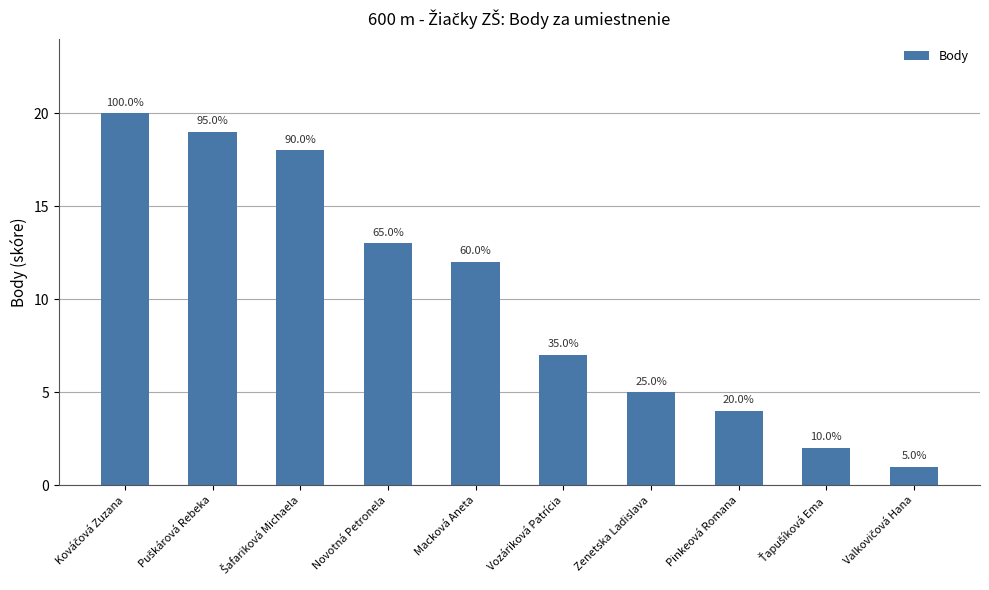

What is the change in value from Puškárová Rebeka to Pinkeová Romana?

-15